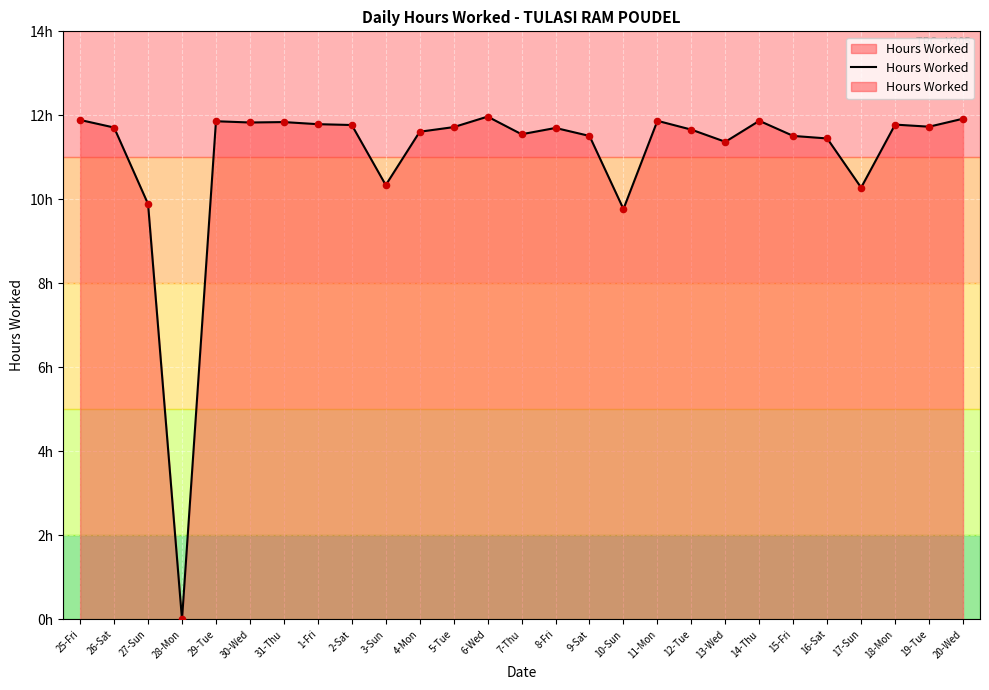

What is the ratio of the value at 1-Fri to the value at 2-Sat?

1.0